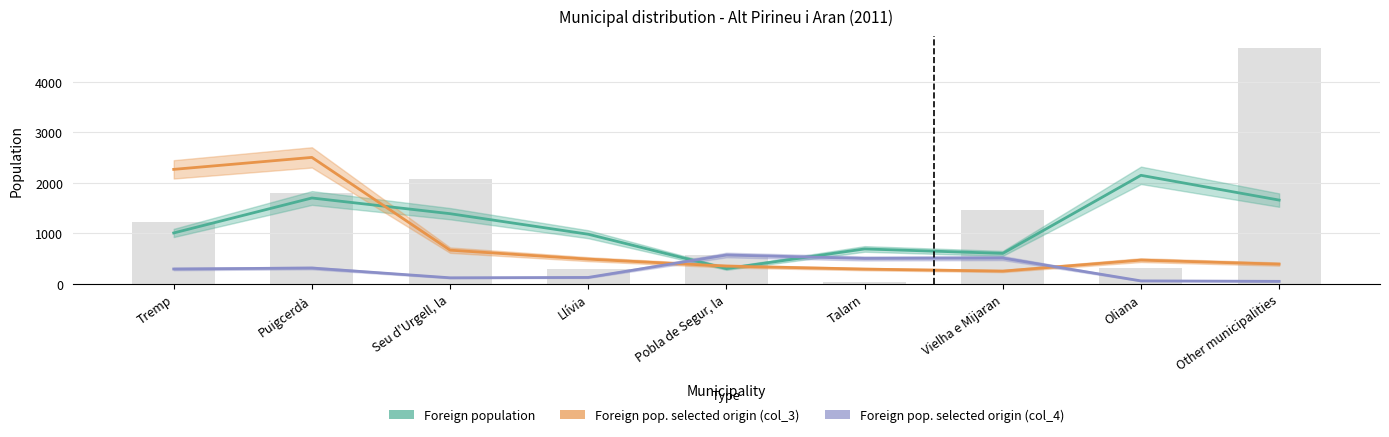

Is it true that Foreign pop. selected origin (col_4) equals 34 at Other municipalities?

True